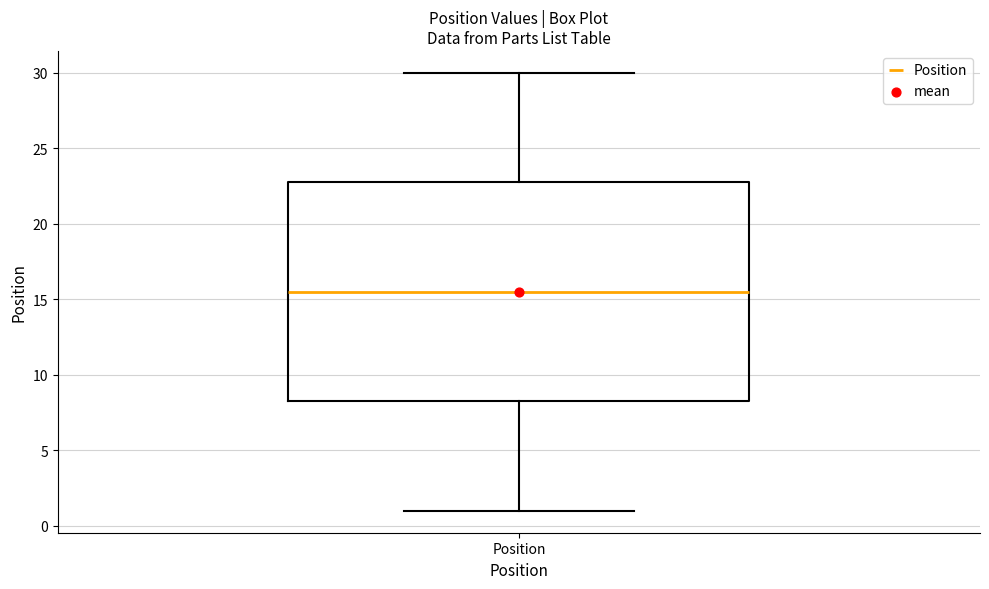

Read this box plot against the y-axis: the position of the median line, the range covered by the box, and the ends of both whiskers. The values are not printed on the chart, so give them approximately, as read against the axis.

median 15.5, box 8.5 to 23.0, whiskers 1.0 to 30.0